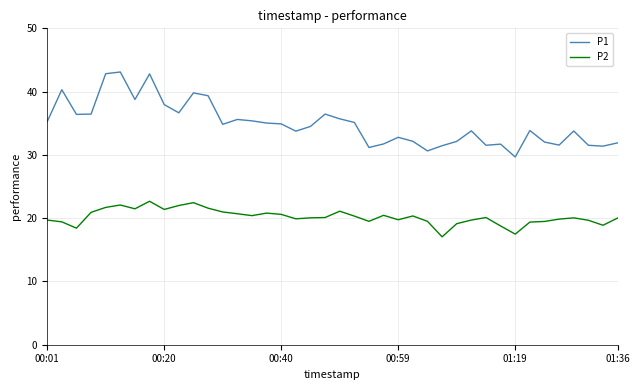

How many lines are shown in the chart?

2